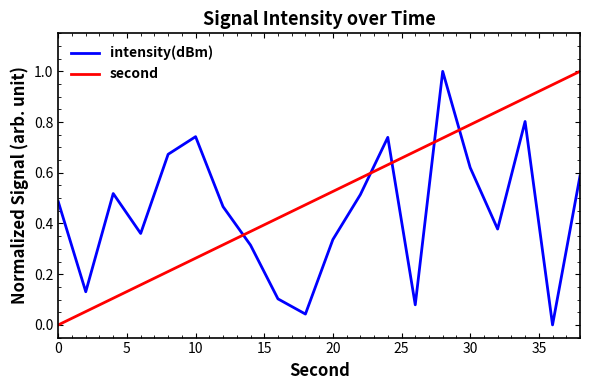

Which series has the largest total across all categories?

second